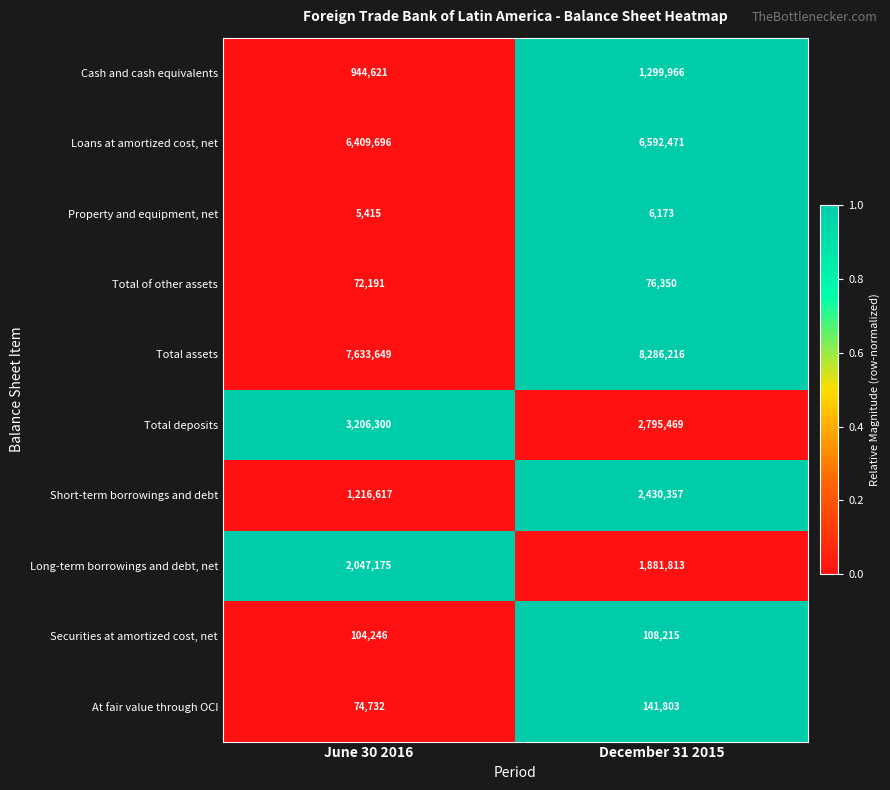

What is the average value of the Long-term borrowings and debt, net series?

1964494